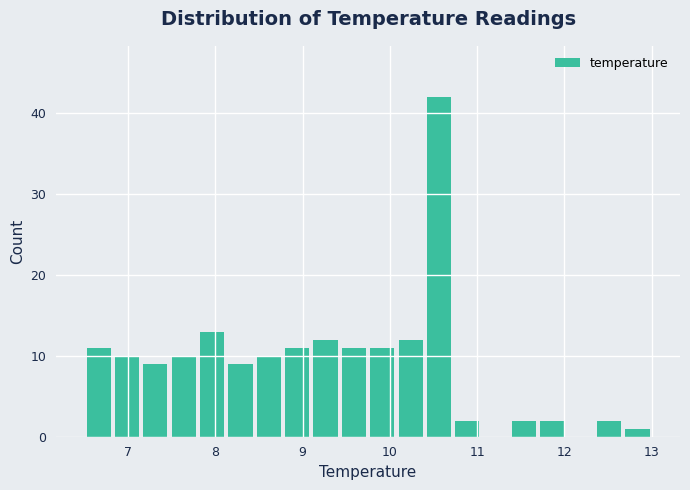

Around what value on the x-axis is the tallest bar? Give the approximate position of its centre, as read against the axis.

10.6